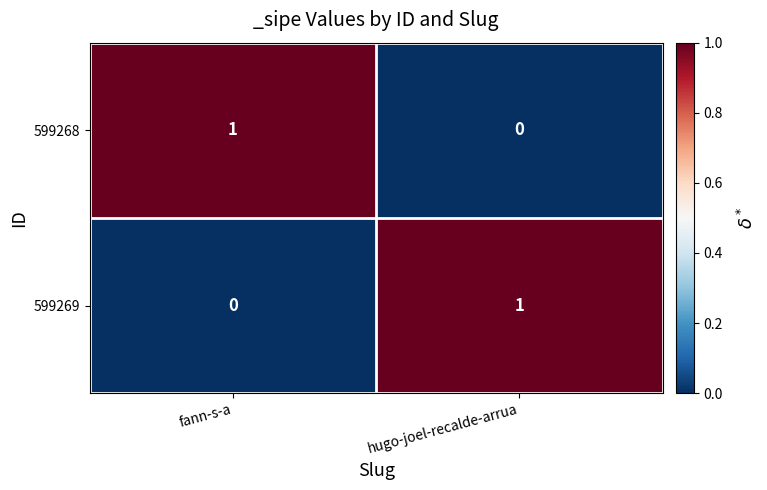

How many categories are shown in the chart?

2